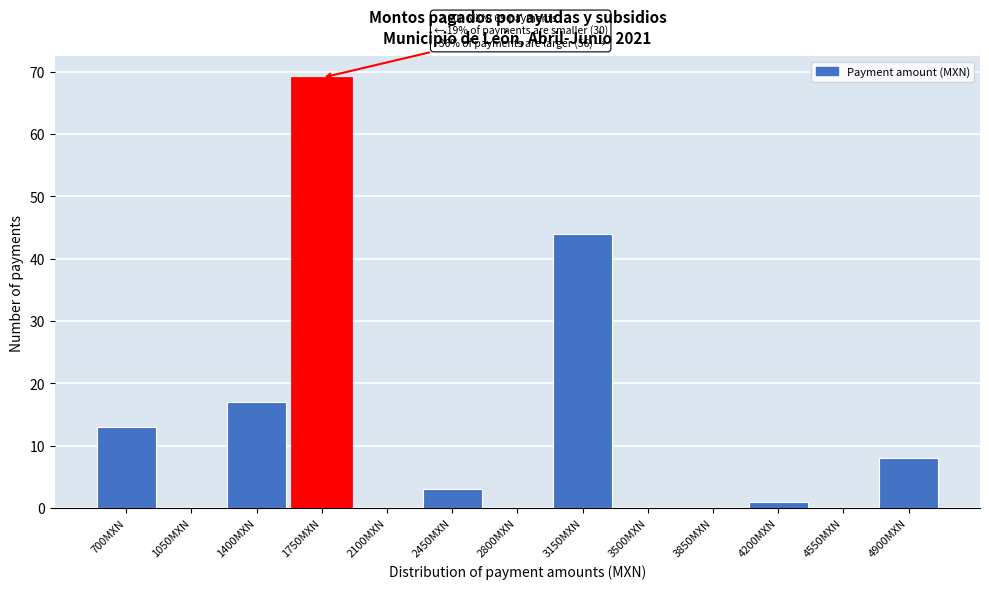

Reading left to right, extract all data points from this chart.

700MXN=13	1050MXN=0	1400MXN=17	1750MXN=69	2100MXN=0	2450MXN=3	2800MXN=0	3150MXN=44	3500MXN=0	3850MXN=0	4200MXN=1	4550MXN=0	4900MXN=8